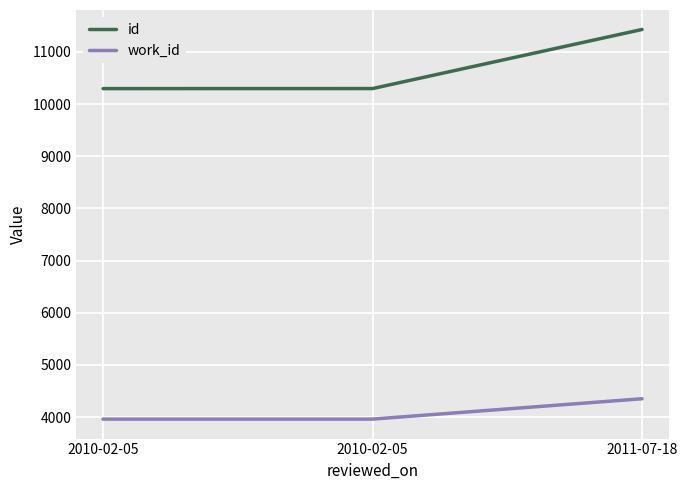

Reading right to left, extract all data points from this chart.

id: 2011-07-18=11429	2010-02-05=10297	2010-02-05=10296
work_id: 2011-07-18=4353	2010-02-05=3963	2010-02-05=3963